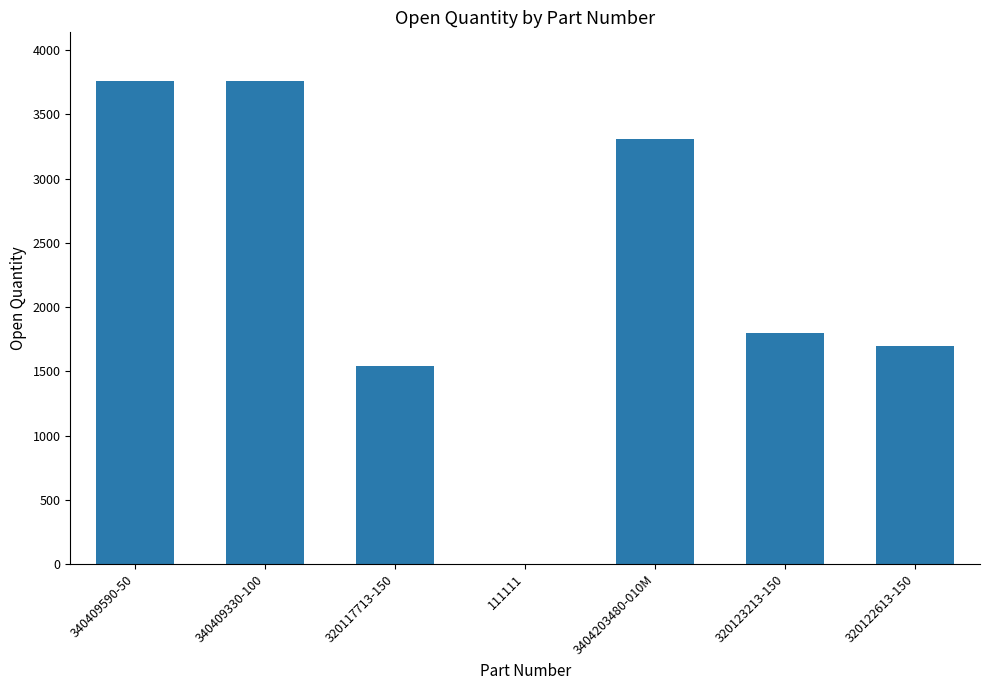

Count the number of data series in this chart.

1